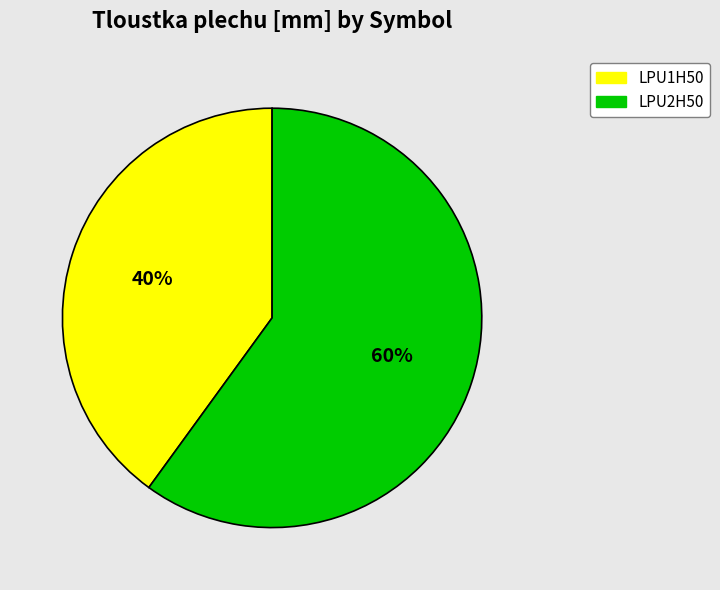

What is the majority slice?

LPU2H50